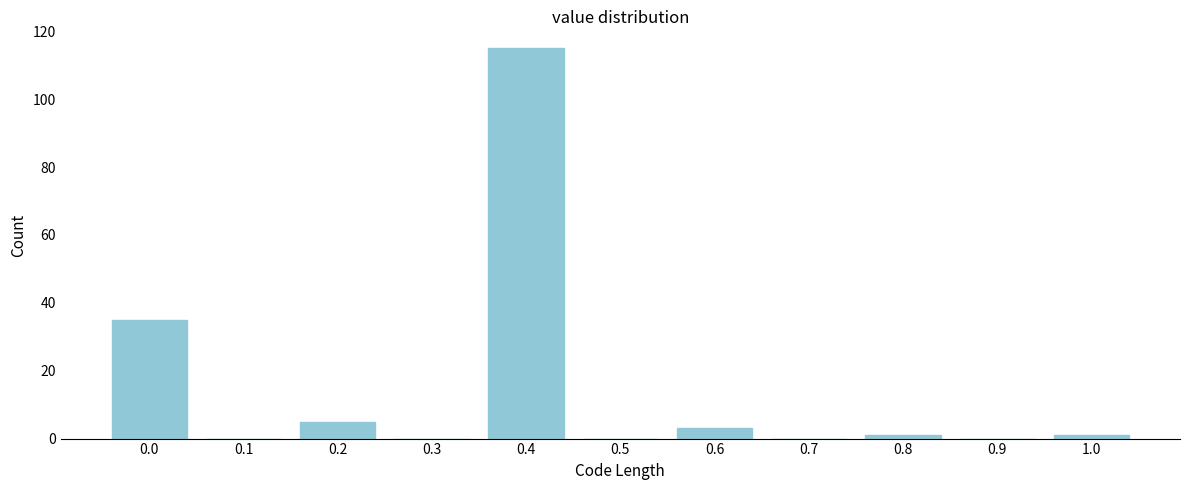

Reading left to right, what are all the values shown in this chart?

0.0=35	0.1=0	0.2=5	0.3=0	0.4=115	0.5=0	0.6=3	0.7=0	0.8=1	0.9=0	1.0=1